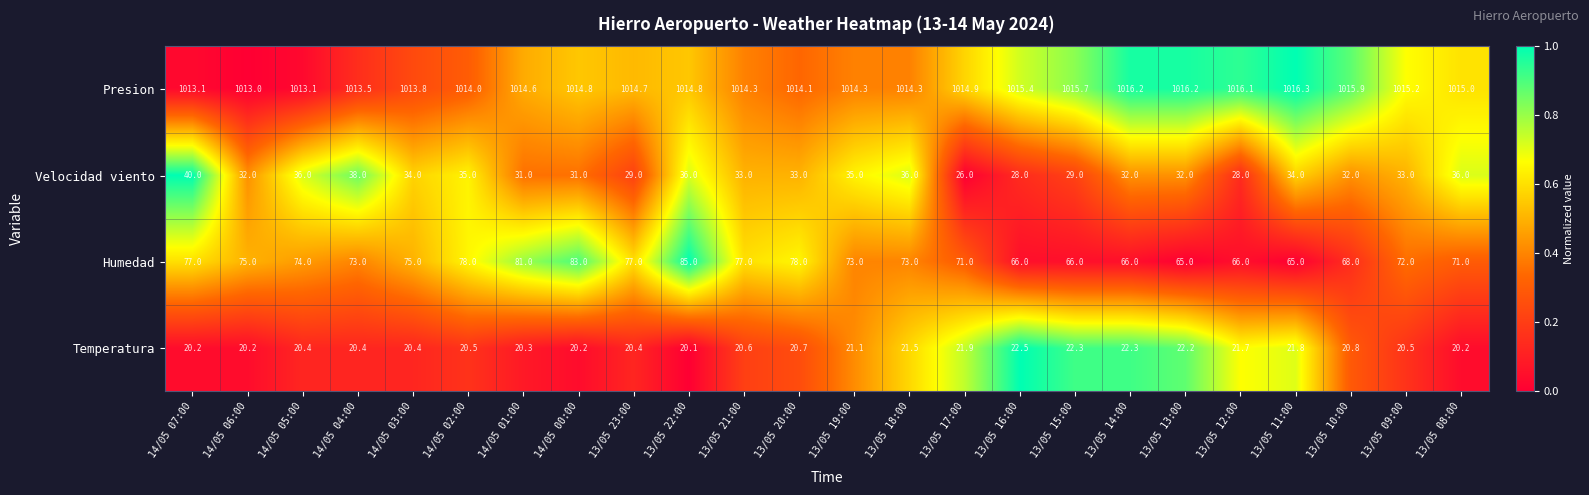

What is the total value across all series at 13/05 12:00?

1131.8